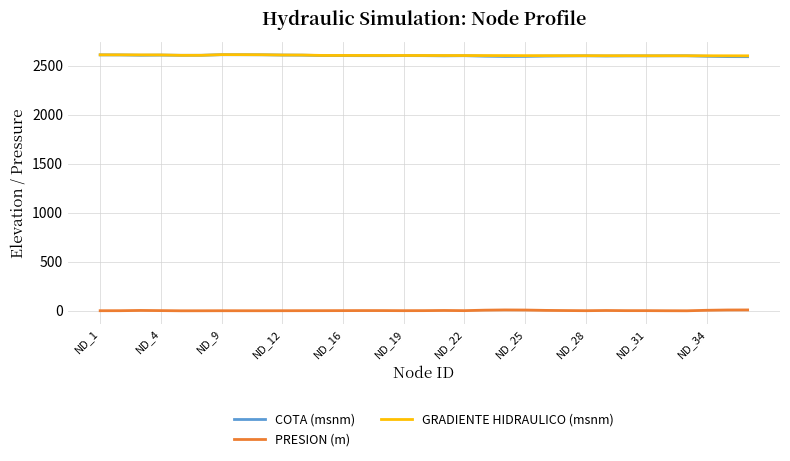

What is the highest value of the COTA (msnm) series?

2612.2